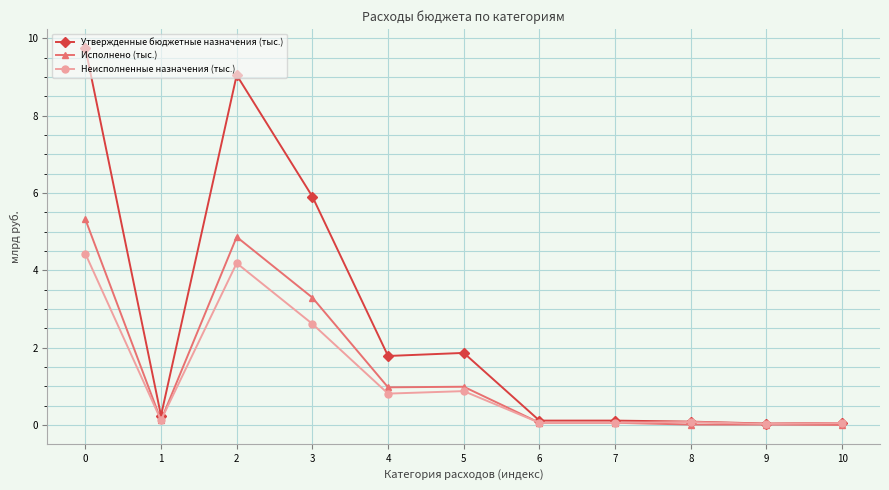

What is the sum of all Утвержденные бюджетные назначения (тыс.) values?

29.0